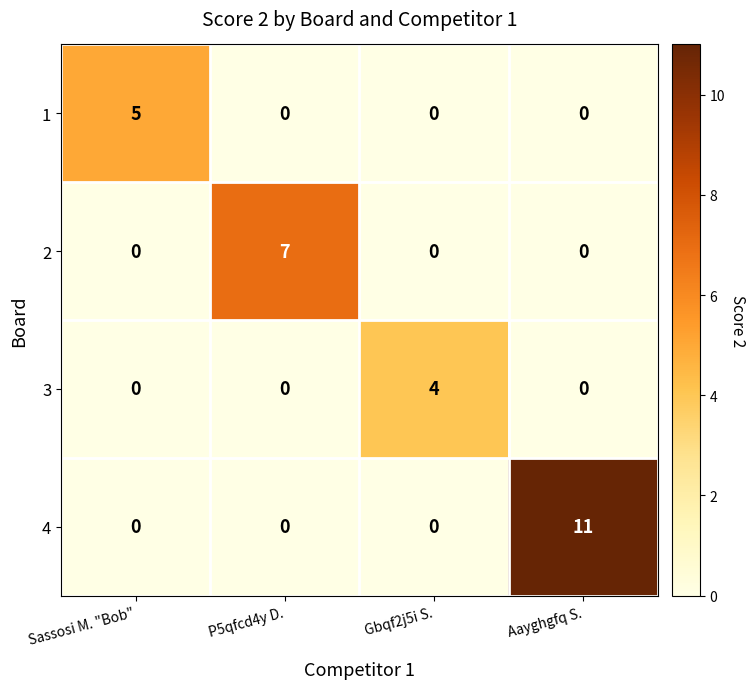

What is the average value of the 4 series?

3